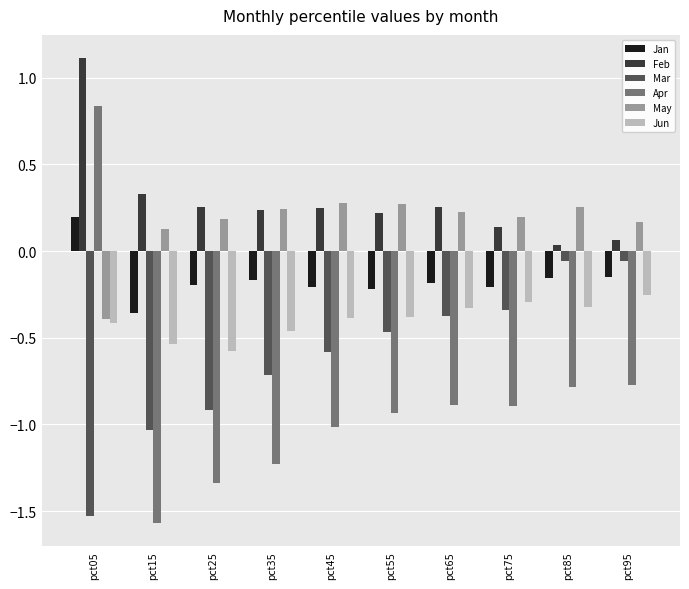

Is the value of Feb at pct65 greater than the value of Jan at pct55?

Yes